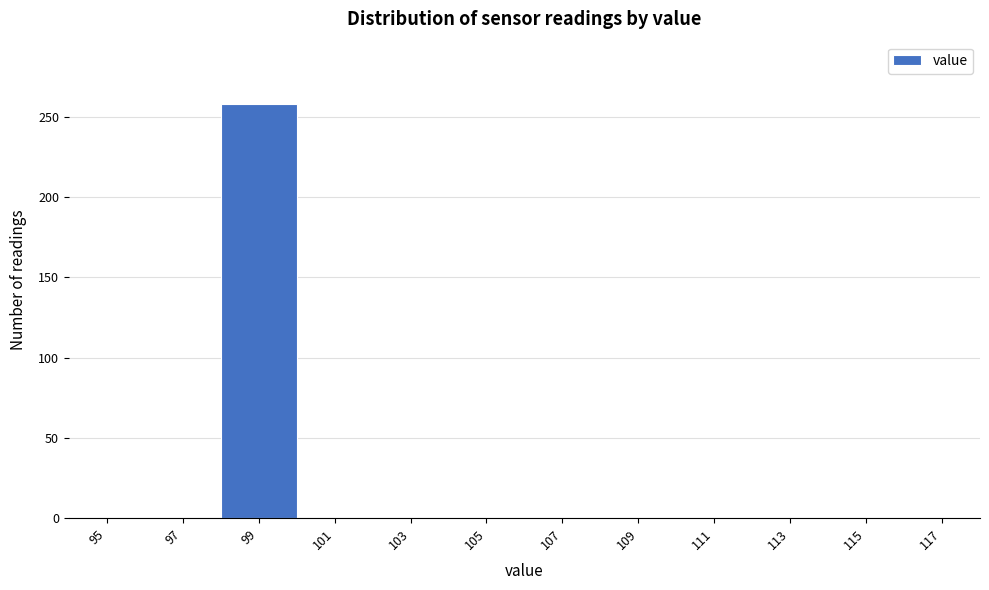

Reading right to left, list all the values displayed in this chart.

117=0	115=0	113=0	111=0	109=0	107=0	105=0	103=0	101=0	99=258	97=0	95=0